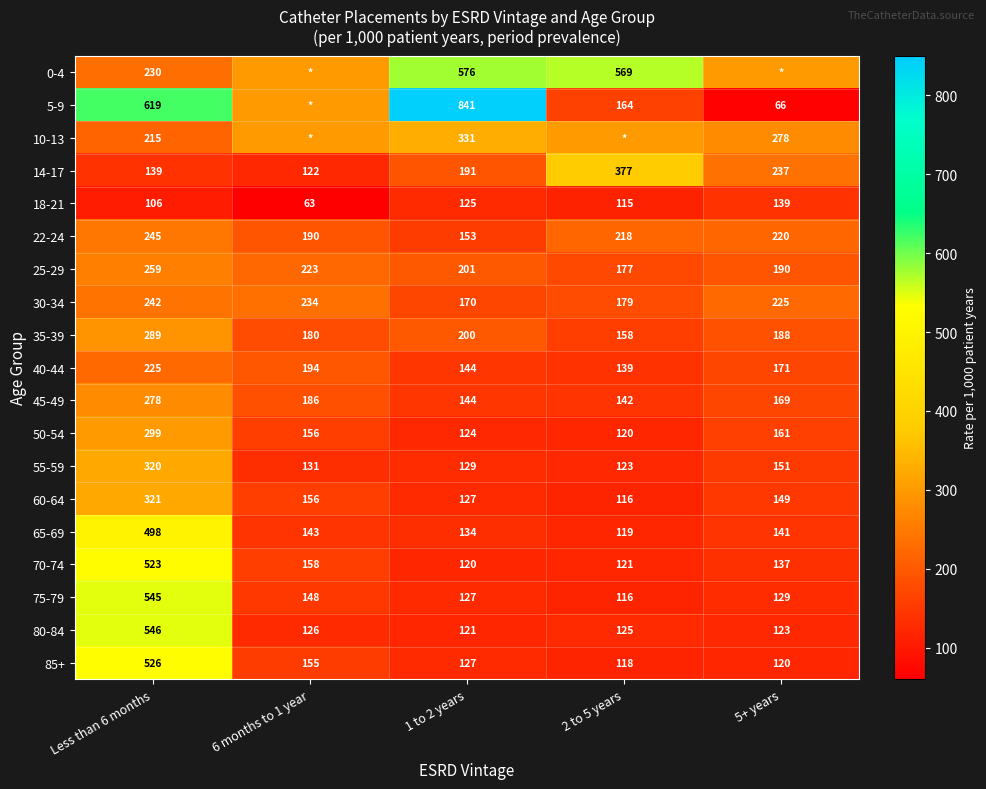

Is the value of 65-69 at 5+ years greater than the value of 14-17 at 6 months to 1 year?

Yes